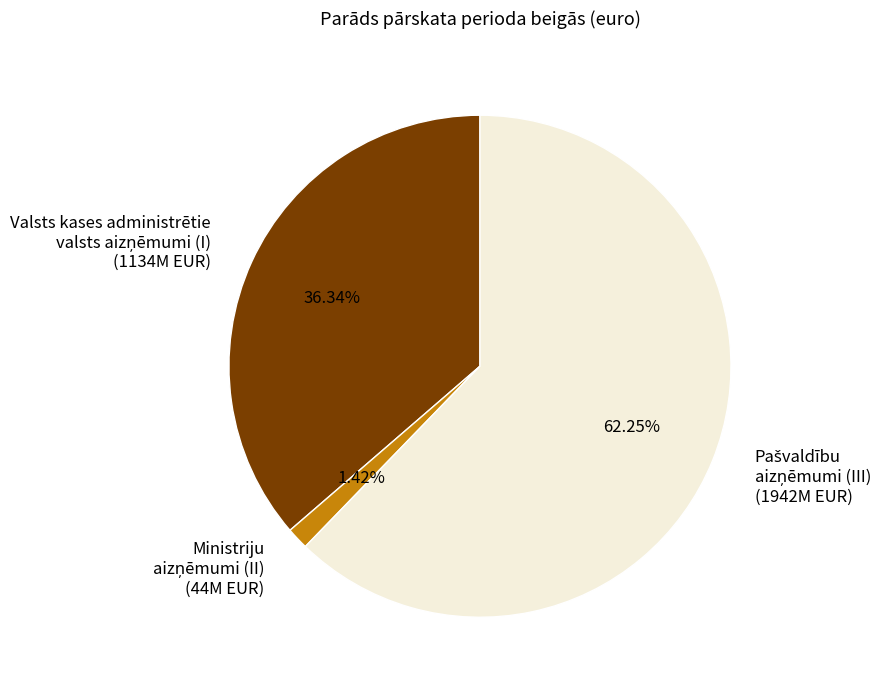

How many segments does this pie chart have?

3